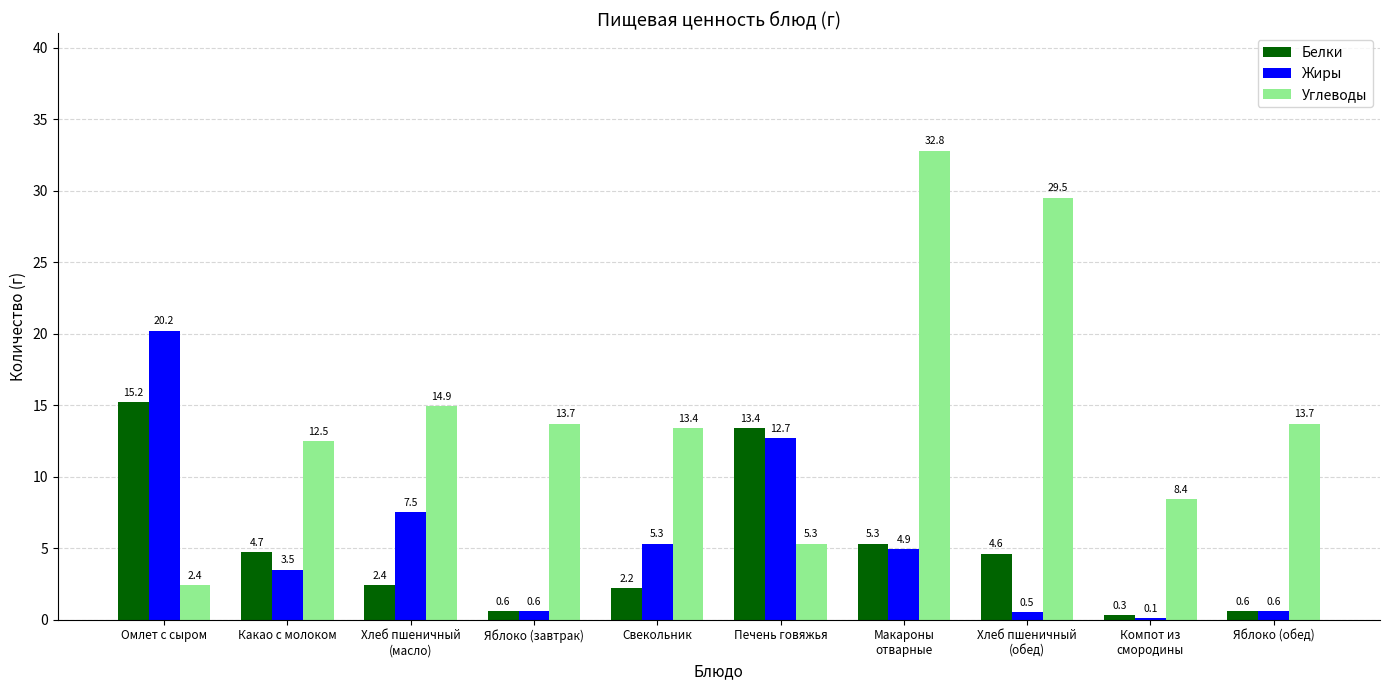

What is the maximum value for Белки?

15.2